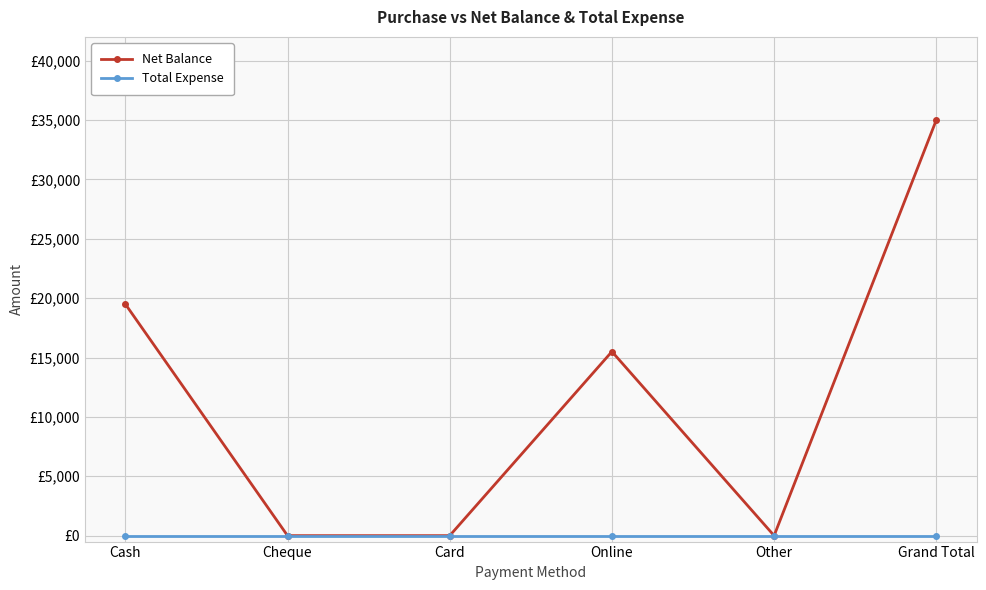

Where is Net Balance nearest to the value 17500?

Cash